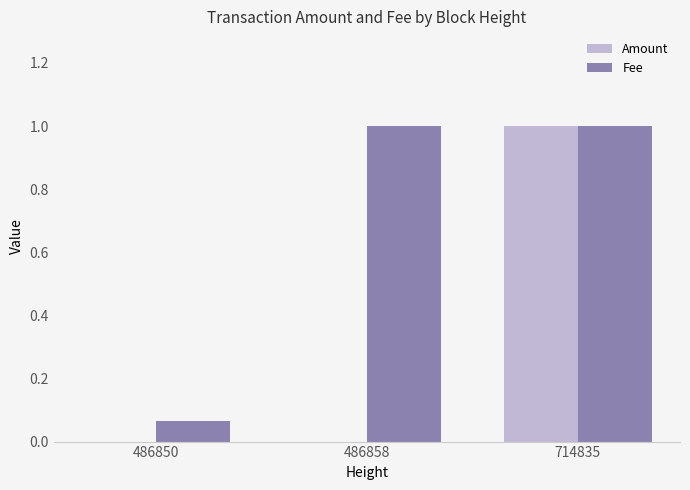

Are the bars horizontal?

No